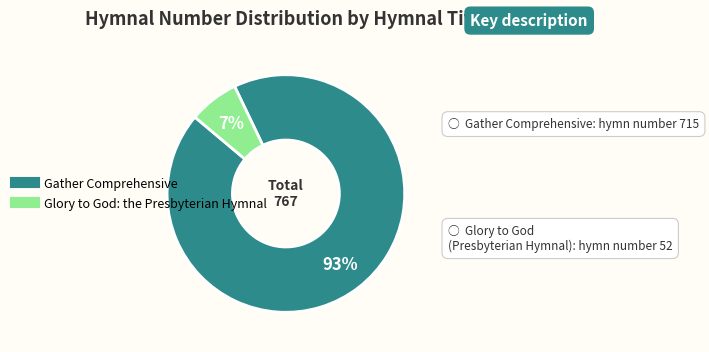

True or false: Gather Comprehensive accounts for 80% of the total.

False